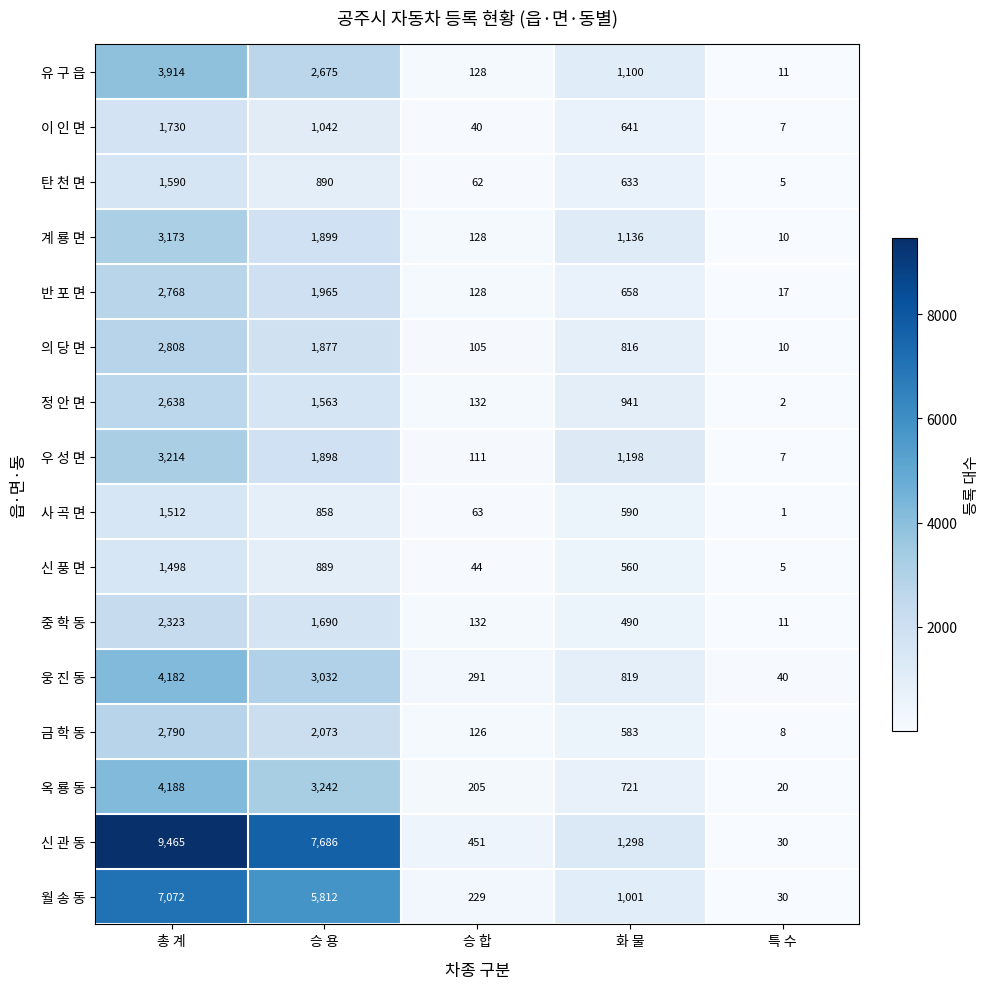

What is the difference between the second highest and minimum values in the 의 당 면 series?

1867